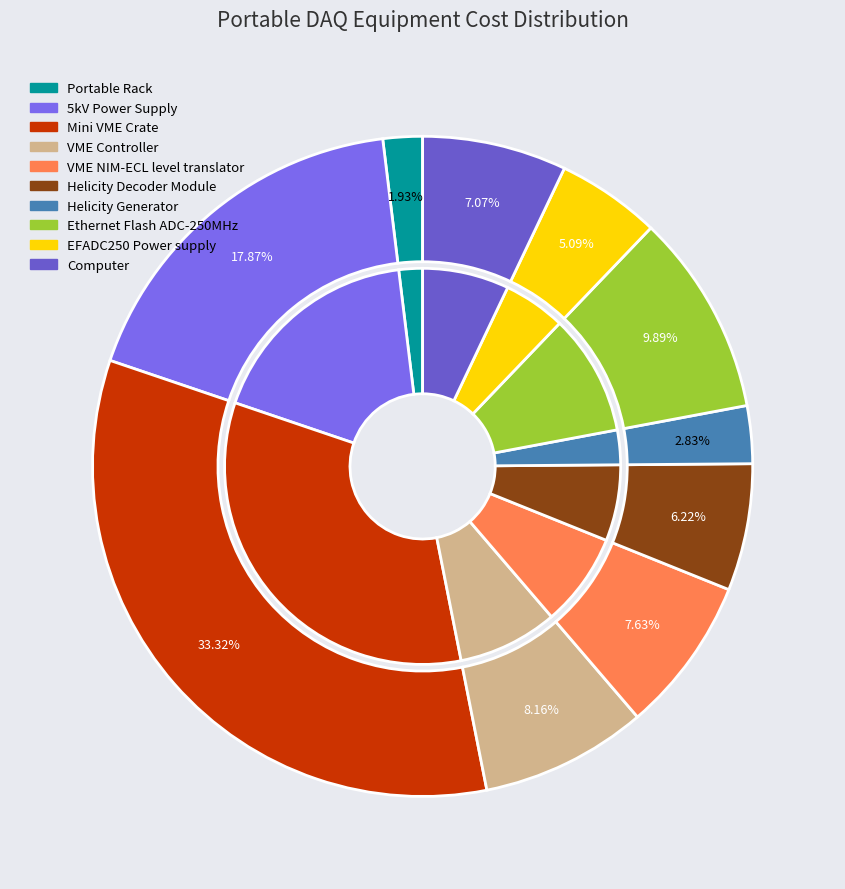

To the nearest percent, what is the combined percentage of Ethernet Flash ADC-250MHz and Portable Rack?

12%